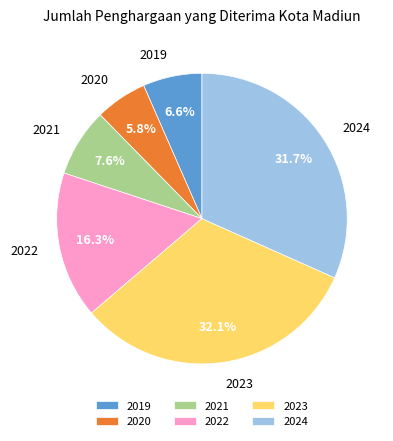

How many slices are in this pie chart?

6